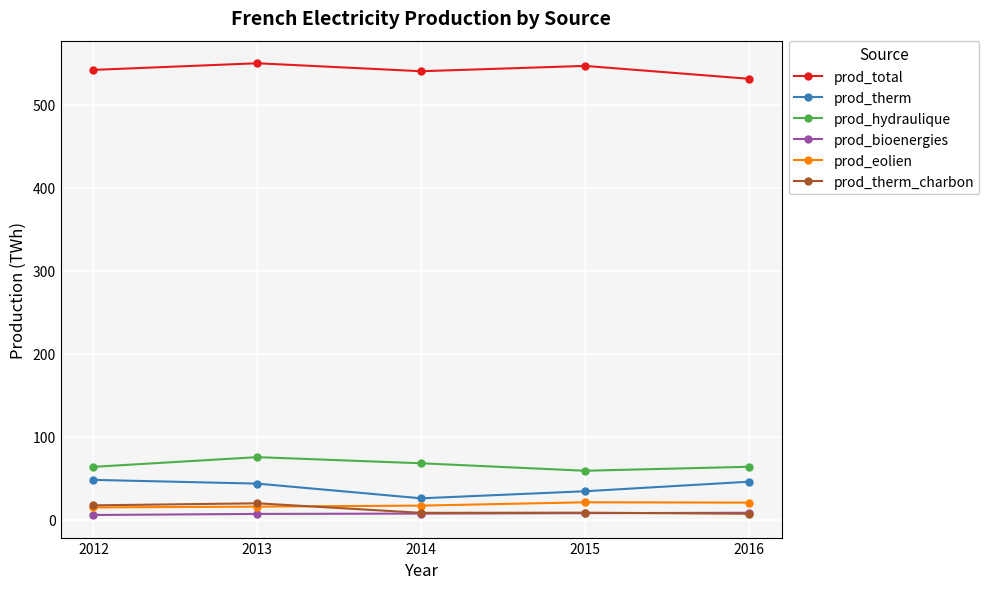

What is the value of the prod_total point at the 2nd from the left?

550.0